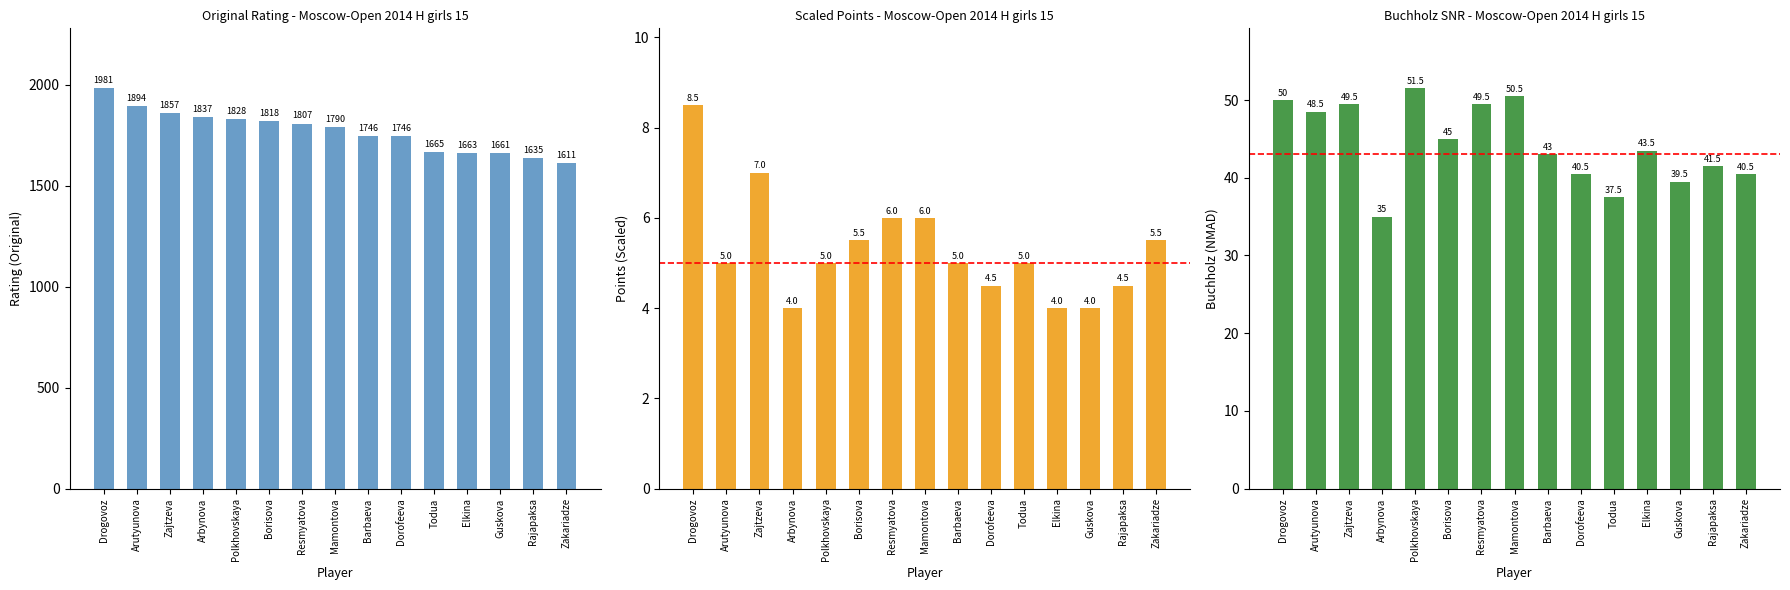

Which label corresponds to the largest value in the chart?

Drogovoz